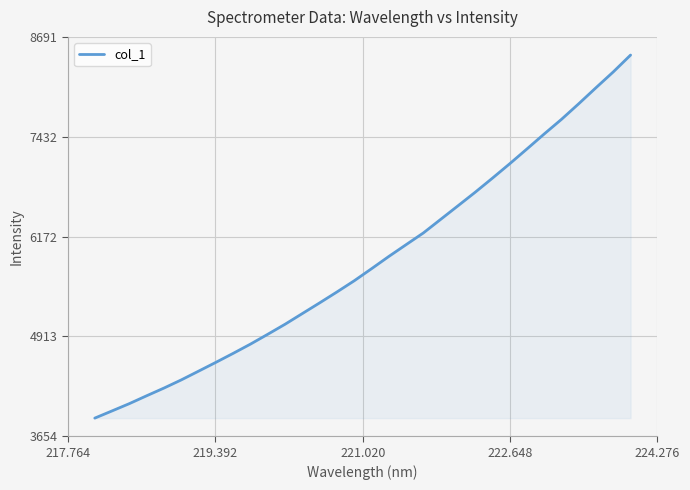

True or false: there are more than 0 points higher than both neighbors.

False